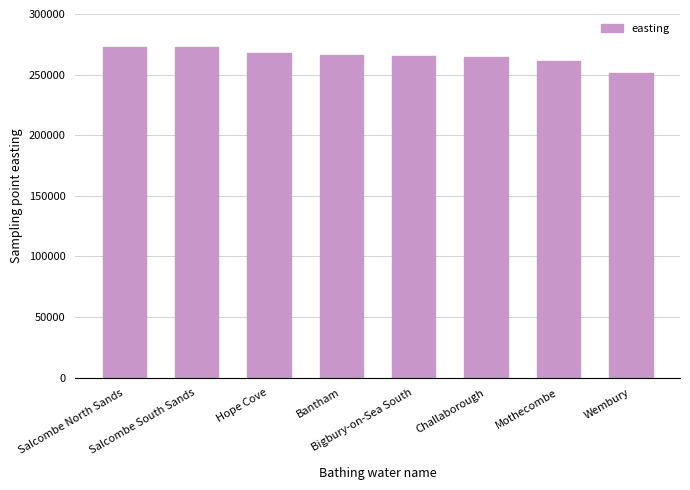

The value at Challaborough is 264920. True or false?

True